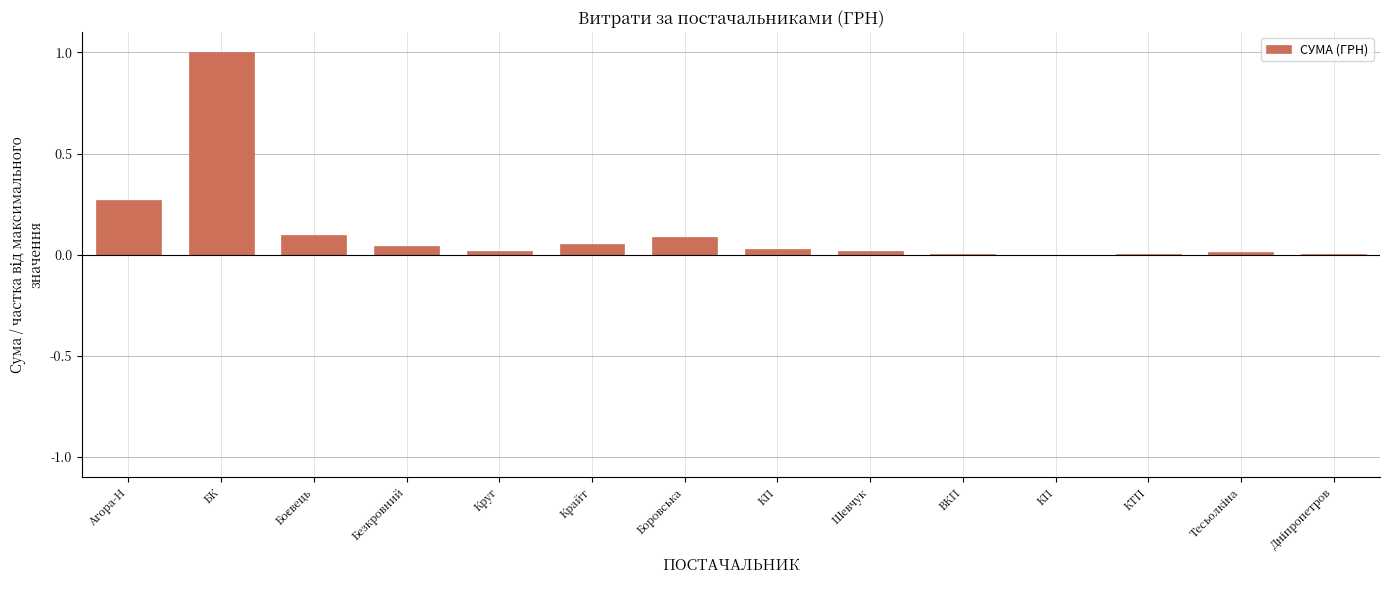

Reading right to left, extract all data points from this chart.

Дніпропетров=0.0	Тесьолкіна=0.0	КТП=0.0	КП=0.0	ВКП=0.0	Шевчук=0.0	КП=0.0	Боровська=0.1	Крайт=0.1	Круг=0.0	Безкровний=0.0	Боєвець=0.1	БК=1.0	Агора-Н=0.3